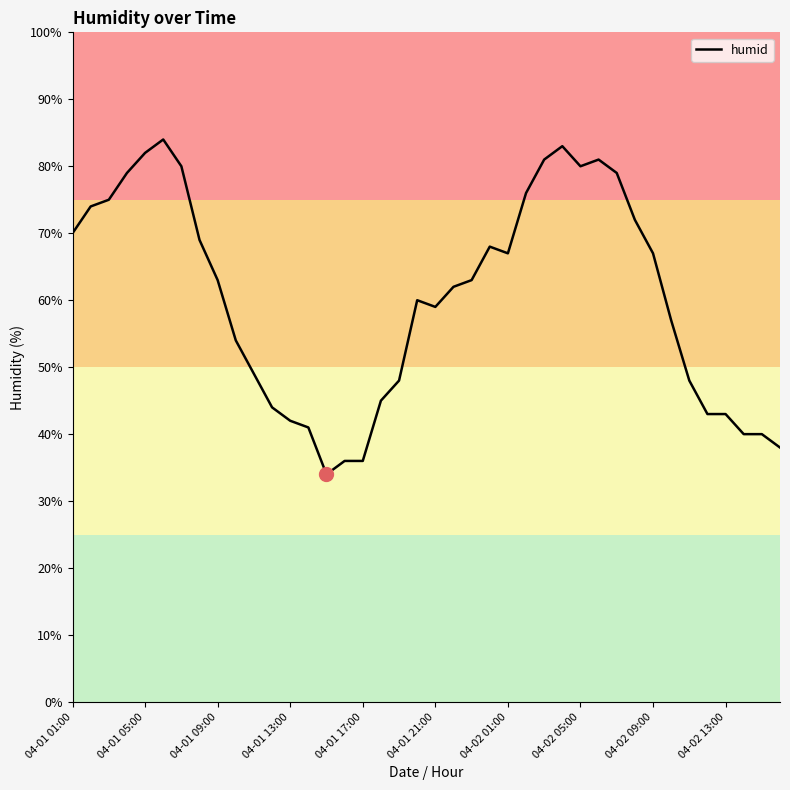

What is the difference between the maximum and minimum values?

50